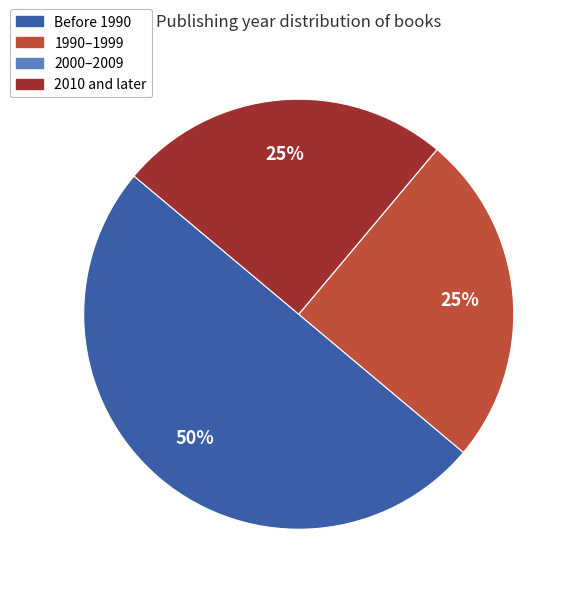

To the nearest percent, what is the difference between the largest and smallest slice percentages?

50%